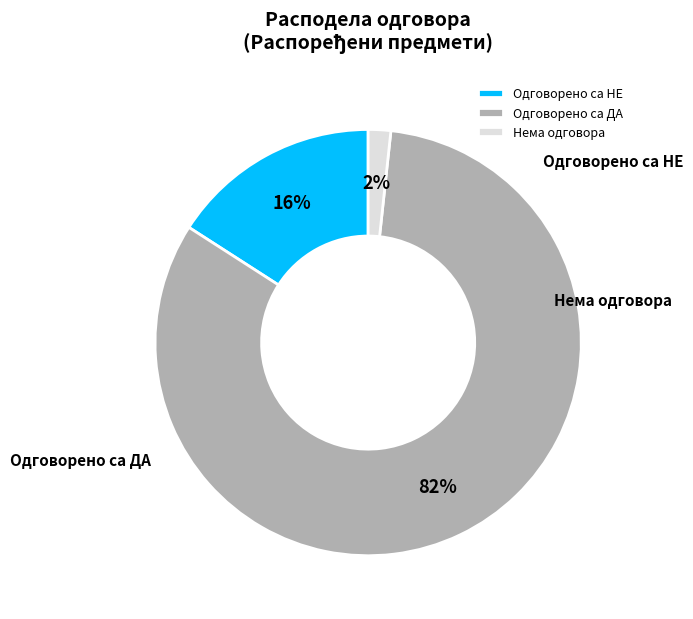

To the nearest percent, what is the difference between the Нема одговора and Одговорено са ДА slice percentages?

81%